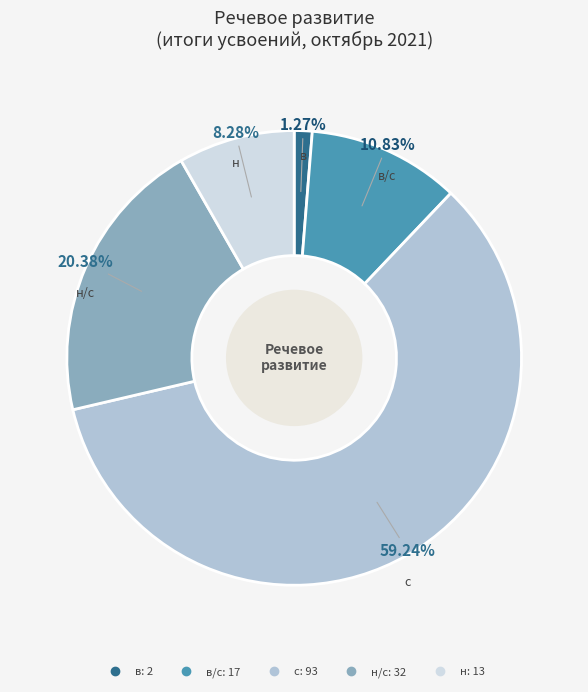

Does any single category account for the majority?

Yes